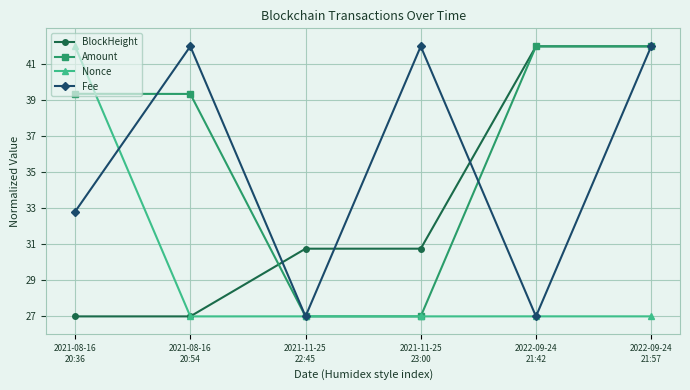

True or false: Amount has more than 2 interior local peaks.

False